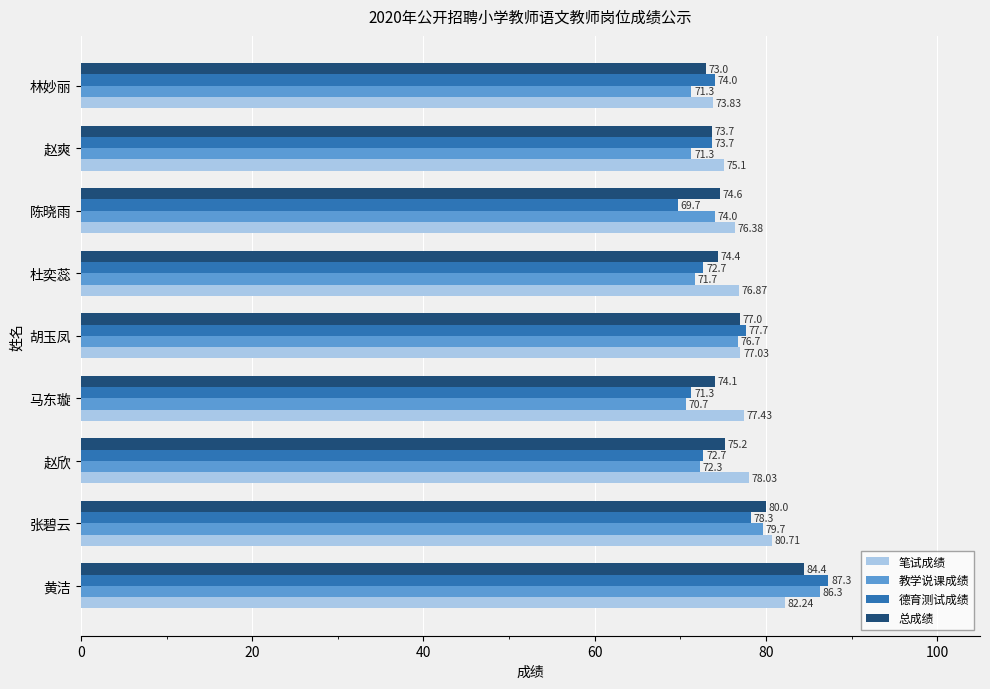

At which label does 总成绩 reach its peak?

黄洁